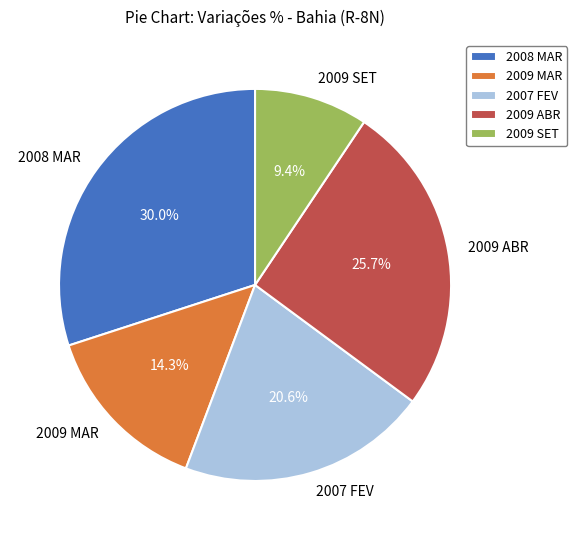

How much of the chart is everything except 2008 MAR?

70.0%